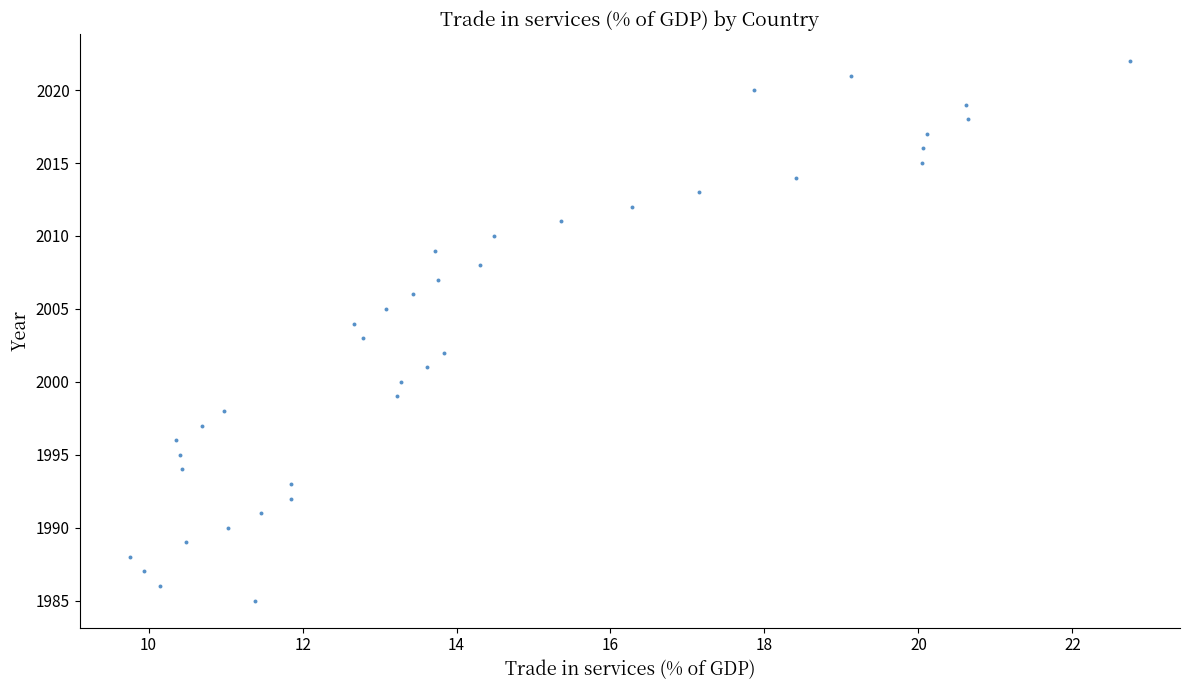

What is the range of Y values (max minus min)?

37